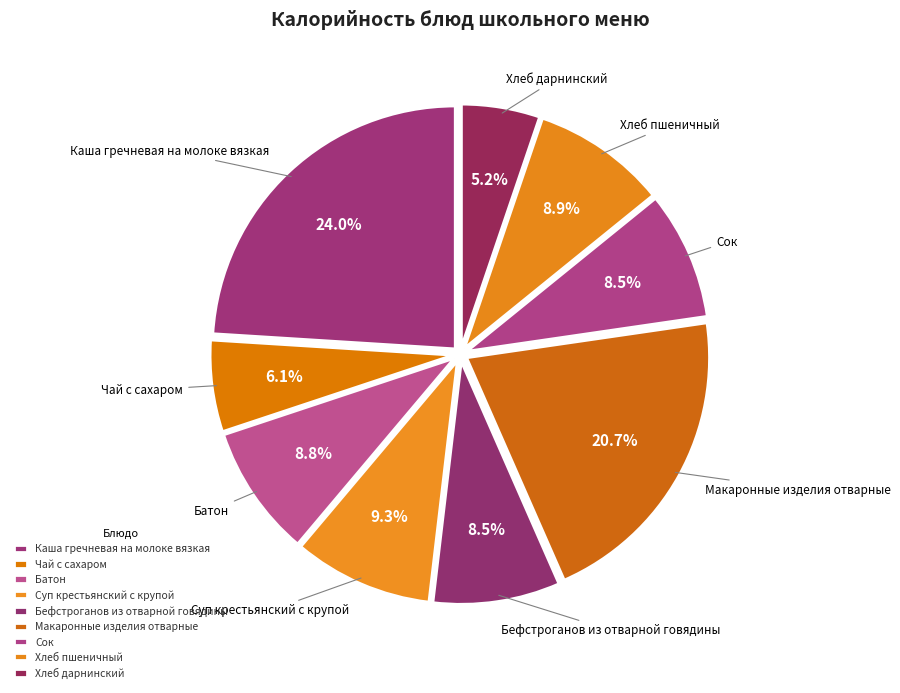

To the nearest percent, what portion does Макаронные изделия отварные represent?

21%